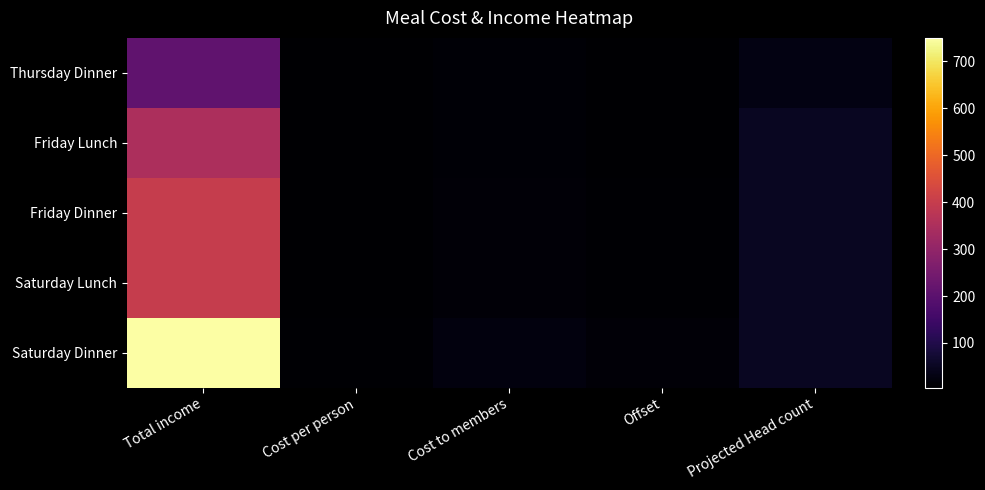

At how many categories does at least one series exceed 330?

1